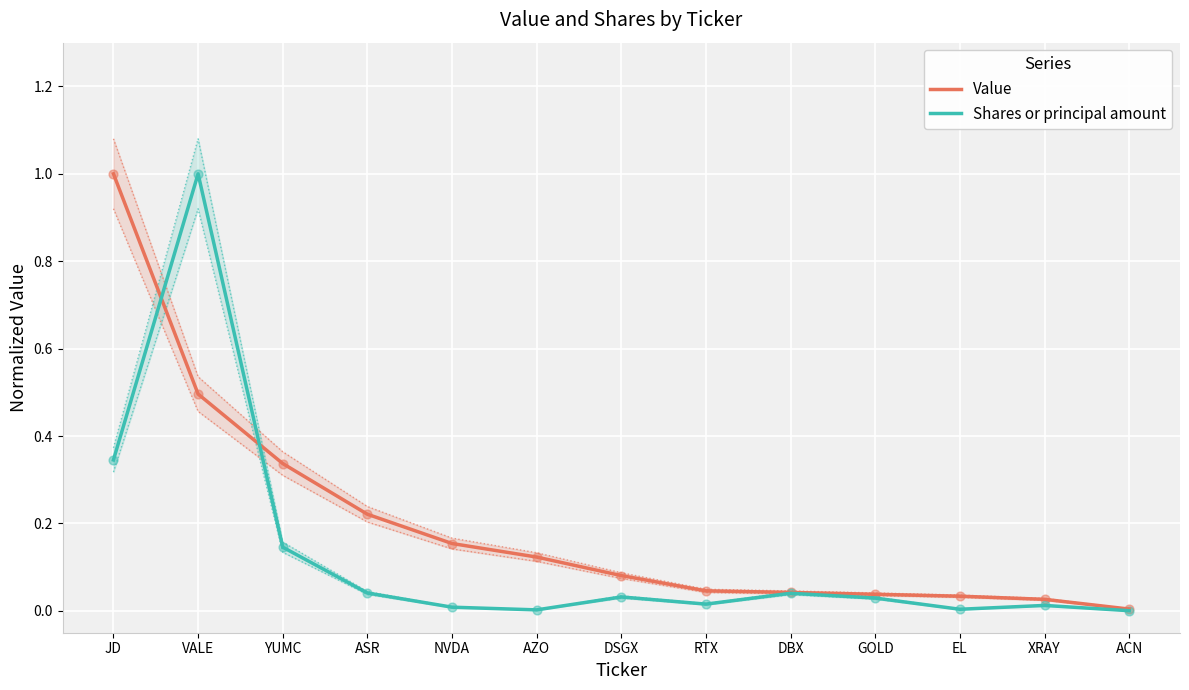

Which series has the largest total across all categories?

Value